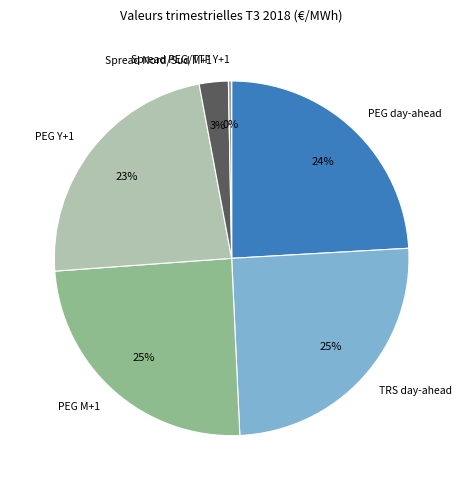

Is Spread Nord/Sud M+1 the majority of the pie?

No